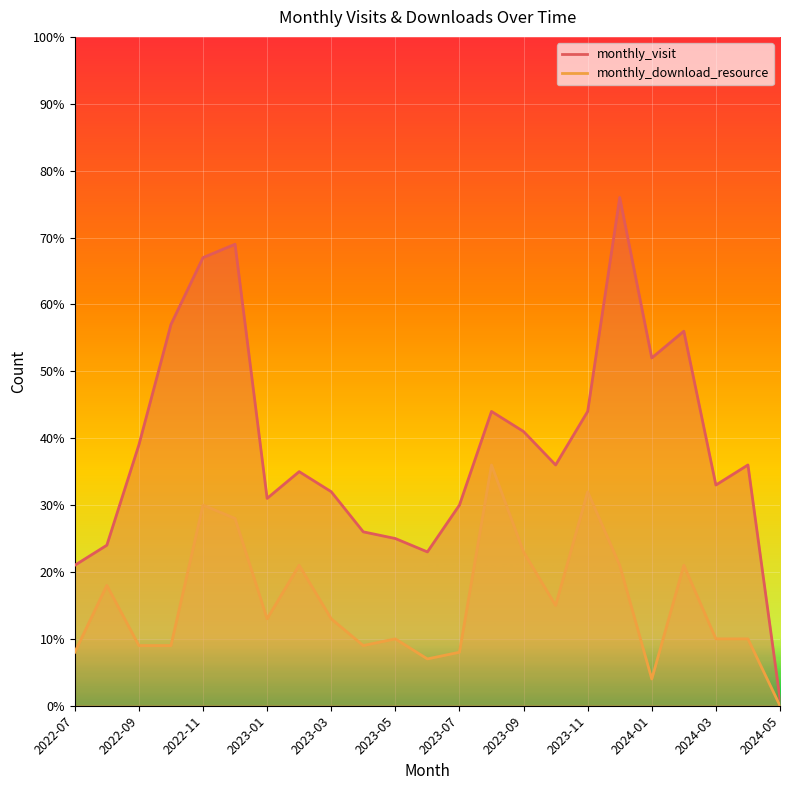

How many lines are shown in the chart?

2